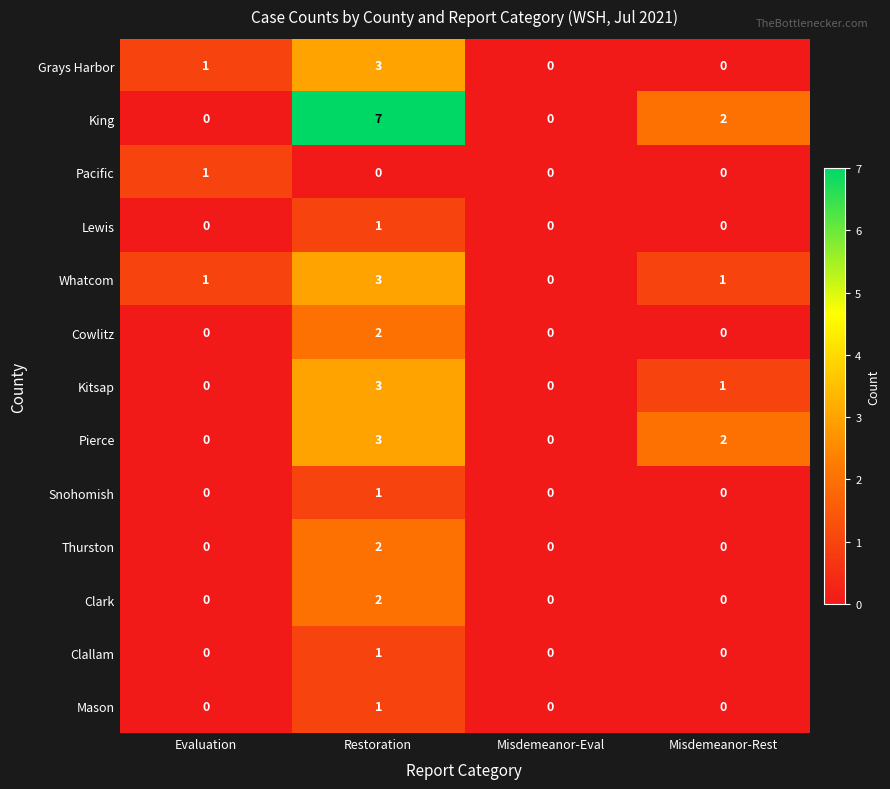

The value of Cowlitz at Misdemeanor-Eval is 0. True or false?

True